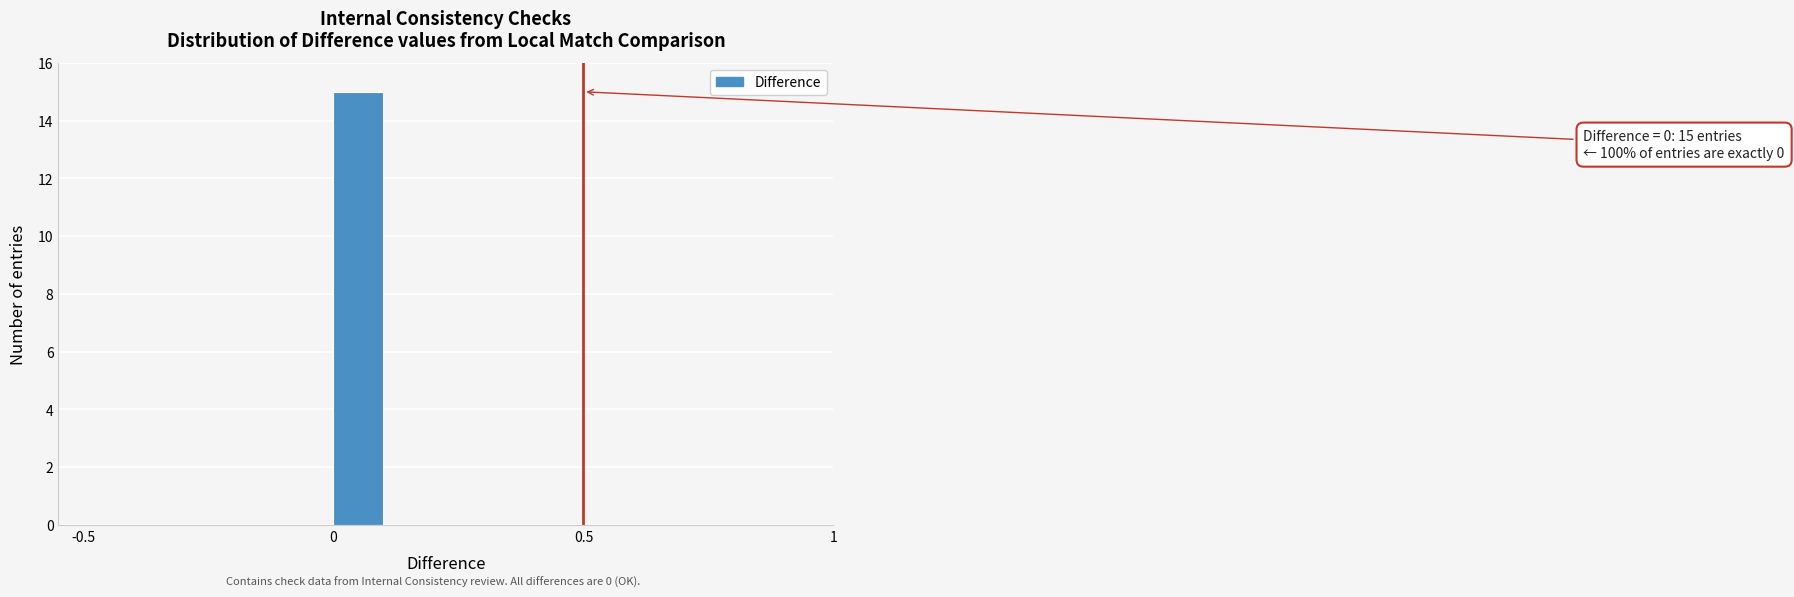

Read against the x-axis, roughly where is the centre of the tallest bar?

0.05